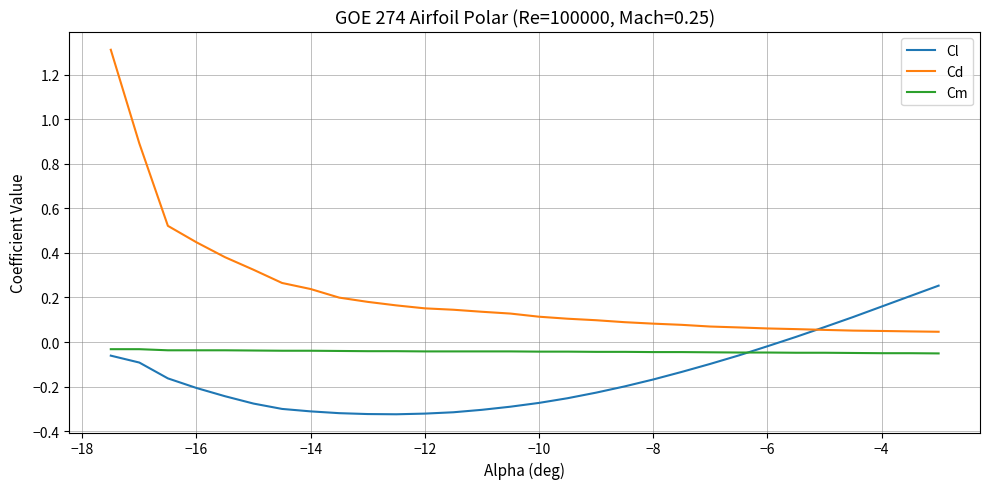

True or false: Cl and Cm intersect in this chart.

True